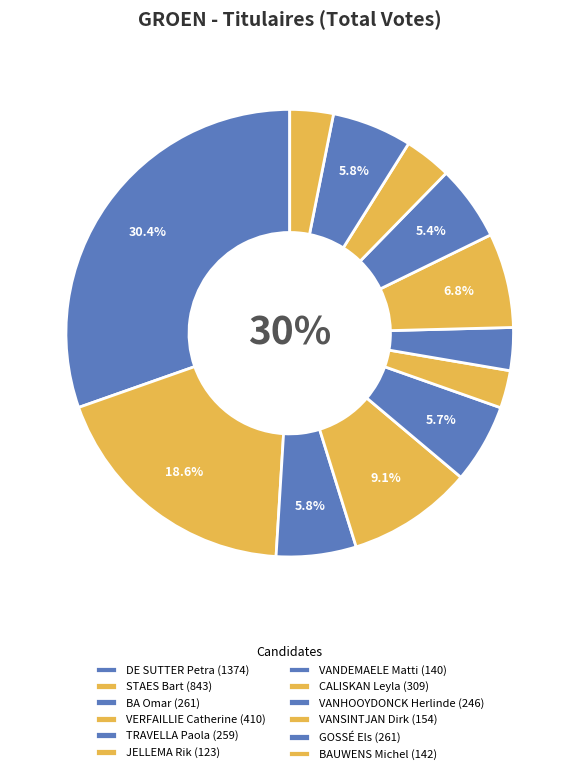

Rank the categories by value from lowest to highest.

JELLEMA Rik, VANDEMAELE Matti, BAUWENS Michel, VANSINTJAN Dirk, VANHOOYDONCK Herlinde, TRAVELLA Paola, BA Omar, GOSSÉ Els, CALISKAN Leyla, VERFAILLIE Catherine, STAES Bart, DE SUTTER Petra